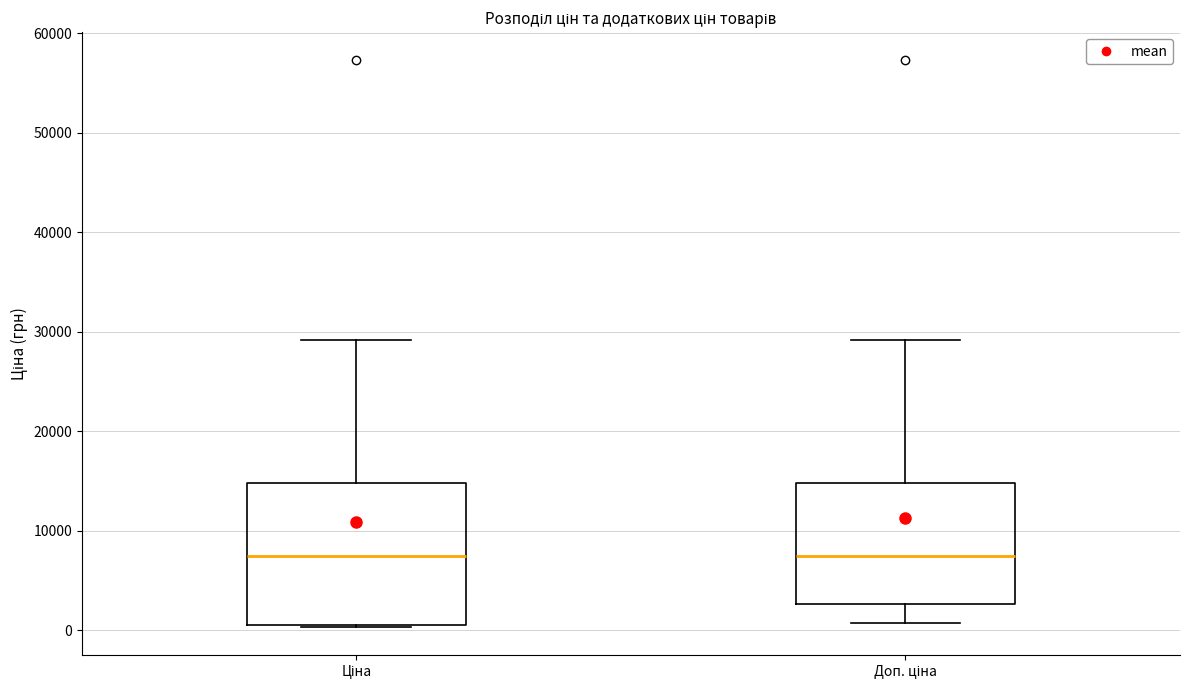

Reading left to right, transcribe this box plot: for each box, give where its median line is, the range the box spans, and where its two whiskers end, as read against the y-axis. The values are not printed on the chart, so give them approximately, as read against the axis.

Ціна: median 7000, box 1000 to 15000, whiskers 0 to 29000
Доп. ціна: median 7000, box 3000 to 15000, whiskers 1000 to 29000